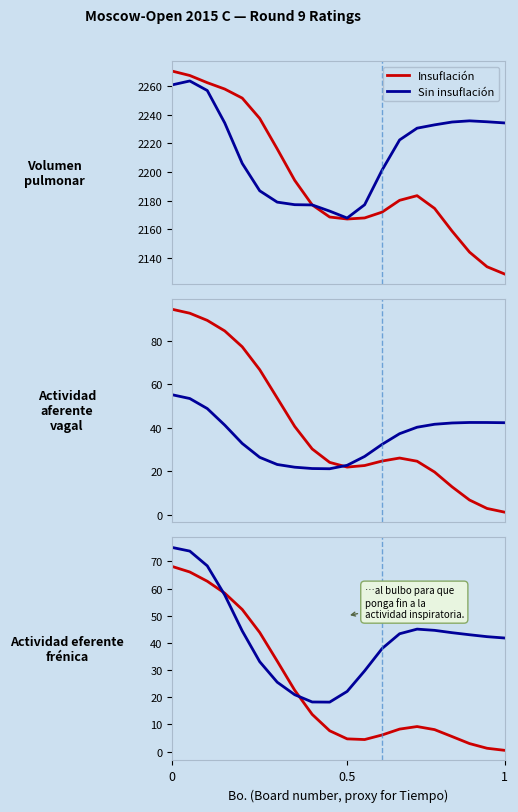

List the series in order of their peak value, highest first.

Sin insuflación, Insuflación